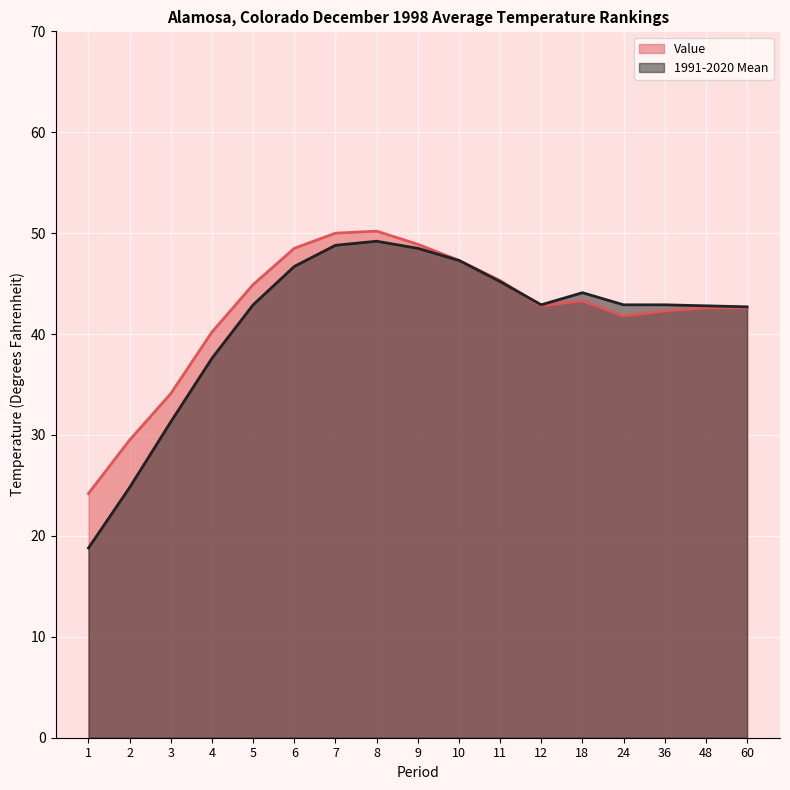

The value of 1991-2020 Mean at 24 is 42.9. True or false?

True